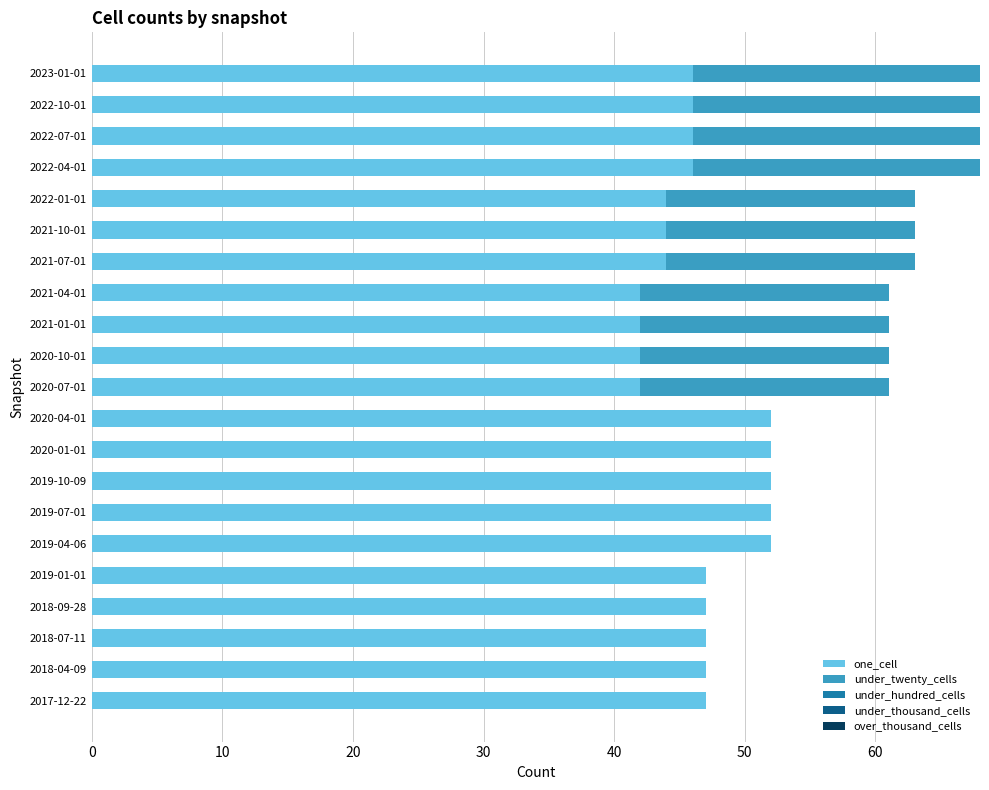

The value of one_cell at 2022-04-01 is 77. True or false?

False